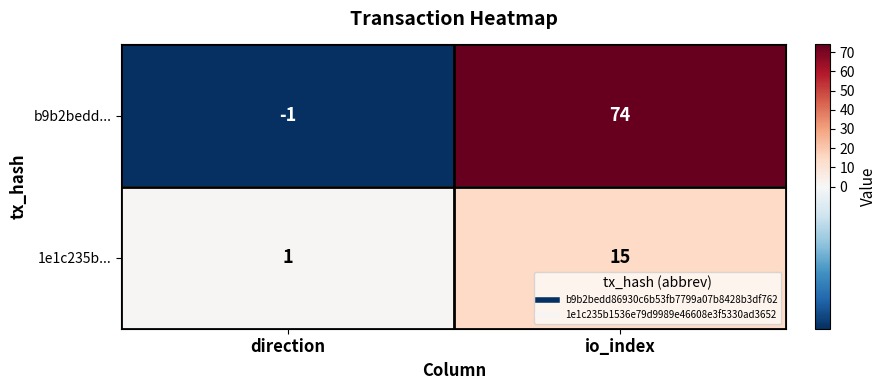

Which series has the largest range (max minus min)?

b9b2bedd...